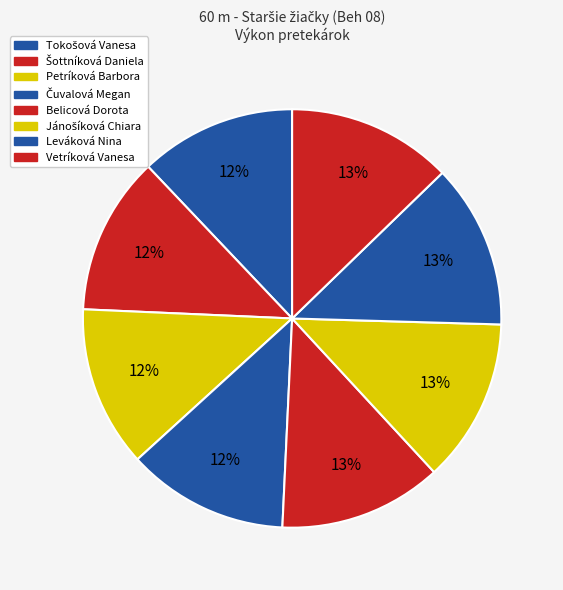

What percentage is NOT represented by Vetríková Vanesa?

87.3%